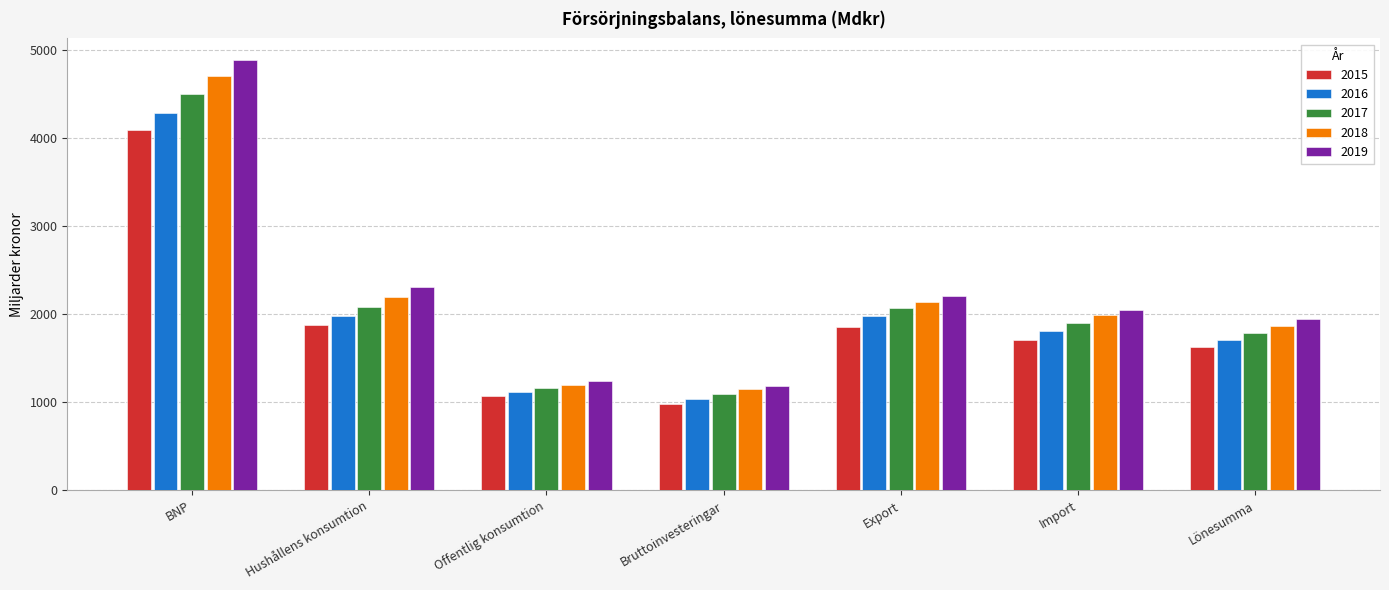

What is the difference between the 2016 values at Lönesumma and Hushållens konsumtion?

268.3